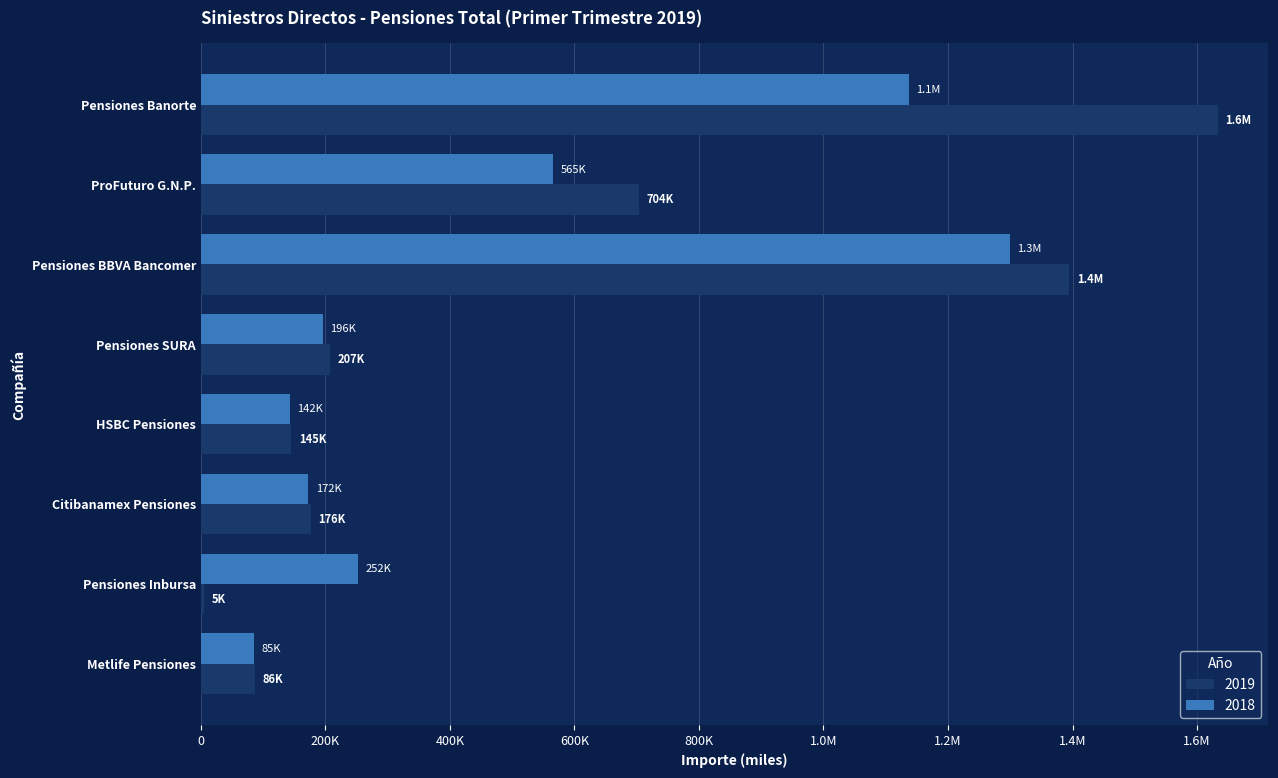

What are all the series names shown in the legend?

2019, 2018